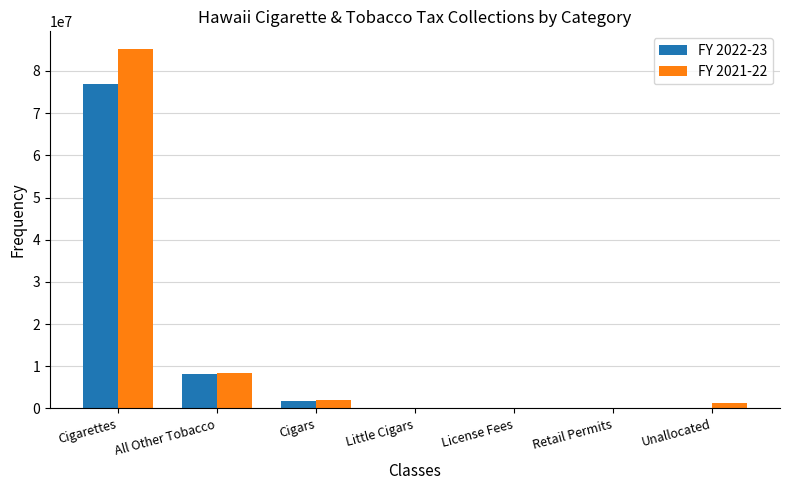

At which label does FY 2022-23 reach its peak?

Cigarettes